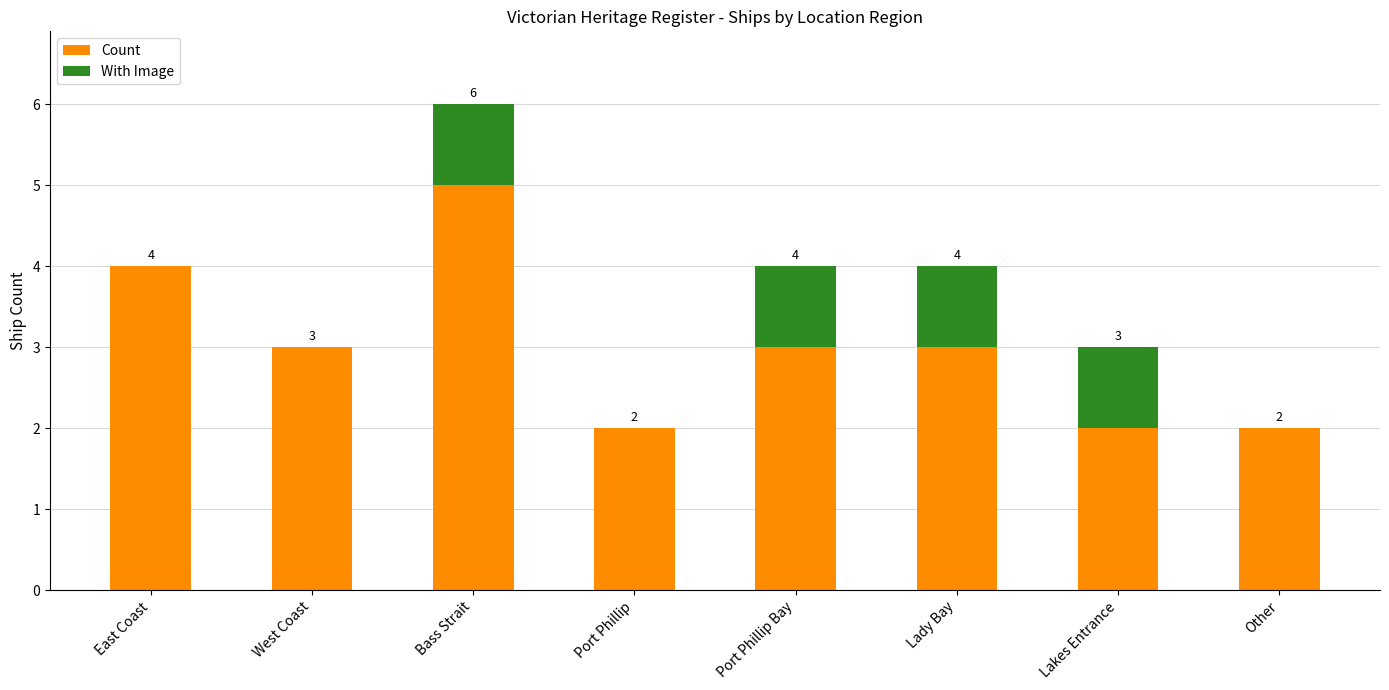

Read the Count value at Port Phillip Bay.

3